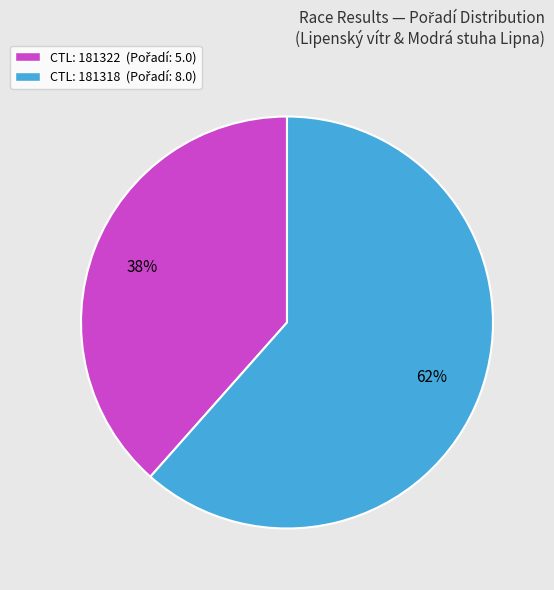

Does any single category account for the majority?

Yes